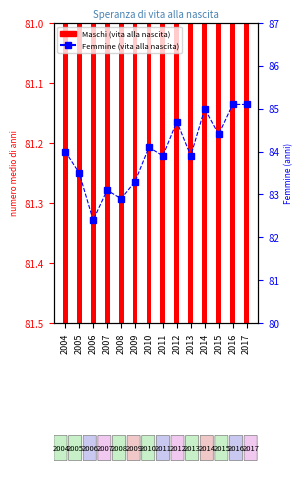

Does the chart contain stacked bars?

No